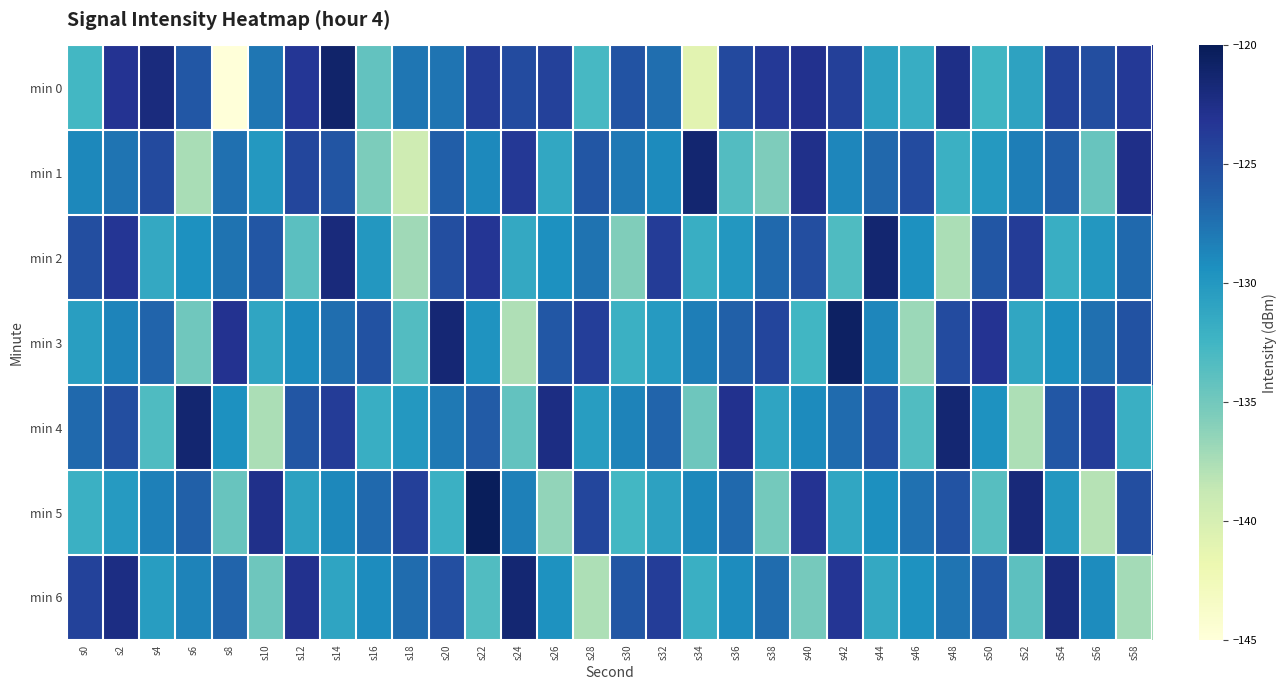

Reading left to right, extract all data points from this chart.

min 0: s0=-132.6	s2=-123.1	s4=-122.0	s6=-125.8	s8=-144.9	s10=-127.8	s12=-123.4	s14=-121.1	s16=-134.2	s18=-127.8	s20=-127.7	s22=-123.8	s24=-125.0	s26=-124.1	s28=-132.8	s30=-125.6	s32=-127.3	s34=-141.0	s36=-124.8	s38=-123.5	s40=-122.8	s42=-124.1	s44=-130.8	s46=-131.7	s48=-122.4	s50=-132.5	s52=-130.9	s54=-124.2	s56=-125.1	s58=-123.5
min 1: s0=-128.8	s2=-127.6	s4=-124.8	s6=-137.4	s8=-127.4	s10=-130.0	s12=-124.5	s14=-125.6	s16=-135.4	s18=-139.4	s20=-126.3	s22=-128.9	s24=-123.5	s26=-131.2	s28=-125.7	s30=-127.9	s32=-129.0	s34=-121.3	s36=-133.5	s38=-135.6	s40=-122.7	s42=-128.8	s44=-126.9	s46=-124.9	s48=-132.0	s50=-130.1	s52=-128.2	s54=-126.3	s56=-134.5	s58=-122.6
min 2: s0=-125.1	s2=-123.2	s4=-131.3	s6=-129.5	s8=-127.6	s10=-125.7	s12=-133.8	s14=-121.9	s16=-129.9	s18=-137.0	s20=-125.1	s22=-123.2	s24=-131.3	s26=-129.5	s28=-127.6	s30=-135.7	s32=-123.8	s34=-131.9	s36=-129.9	s38=-127.0	s40=-125.1	s42=-133.2	s44=-121.3	s46=-129.5	s48=-137.6	s50=-125.7	s52=-123.8	s54=-131.9	s56=-129.9	s58=-127.0
min 3: s0=-130.5	s2=-128.6	s4=-126.7	s6=-134.8	s8=-123.0	s10=-131.1	s12=-129.2	s14=-127.3	s16=-125.4	s18=-133.4	s20=-121.5	s22=-129.6	s24=-137.7	s26=-125.8	s28=-124.0	s30=-132.1	s32=-130.2	s34=-128.3	s36=-126.4	s38=-124.4	s40=-132.5	s42=-120.6	s44=-128.7	s46=-136.8	s48=-125.0	s50=-123.1	s52=-131.2	s54=-129.3	s56=-127.4	s58=-125.4
min 4: s0=-127.0	s2=-125.1	s4=-133.2	s6=-121.3	s8=-129.4	s10=-137.6	s12=-125.7	s14=-123.8	s16=-131.9	s18=-130.0	s20=-128.0	s22=-126.1	s24=-134.2	s26=-122.3	s28=-130.4	s30=-128.6	s32=-126.7	s34=-134.8	s36=-122.9	s38=-131.0	s40=-129.0	s42=-127.1	s44=-125.2	s46=-133.3	s48=-121.4	s50=-129.6	s52=-137.7	s54=-125.8	s56=-123.9	s58=-132.0
min 5: s0=-132.1	s2=-130.2	s4=-128.3	s6=-126.4	s8=-134.5	s10=-122.7	s12=-130.8	s14=-128.9	s16=-127.0	s18=-124.1	s20=-132.1	s22=-120.2	s24=-128.3	s26=-136.4	s28=-124.5	s30=-132.7	s32=-130.8	s34=-128.9	s36=-127.0	s38=-135.1	s40=-123.1	s42=-131.2	s44=-129.3	s46=-127.4	s48=-125.5	s50=-133.7	s52=-121.8	s54=-129.9	s56=-138.0	s58=-125.1
min 6: s0=-124.2	s2=-122.3	s4=-130.4	s6=-128.5	s8=-126.6	s10=-134.8	s12=-122.9	s14=-131.0	s16=-129.1	s18=-127.2	s20=-125.2	s22=-133.3	s24=-121.4	s26=-129.5	s28=-137.6	s30=-125.8	s32=-123.9	s34=-132.0	s36=-129.1	s38=-127.2	s40=-135.2	s42=-123.3	s44=-131.4	s46=-129.5	s48=-127.6	s50=-125.8	s52=-133.9	s54=-122.0	s56=-129.1	s58=-137.2